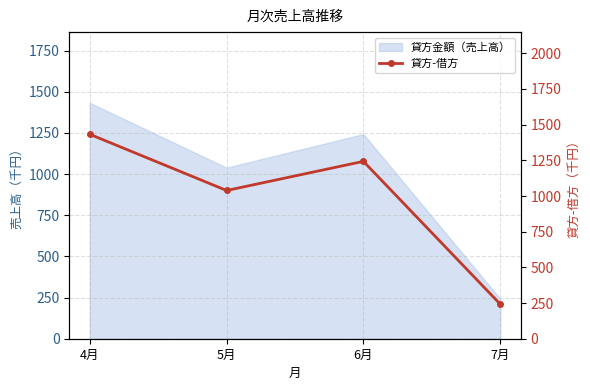

What is the approximate value at 4月?

1432.3